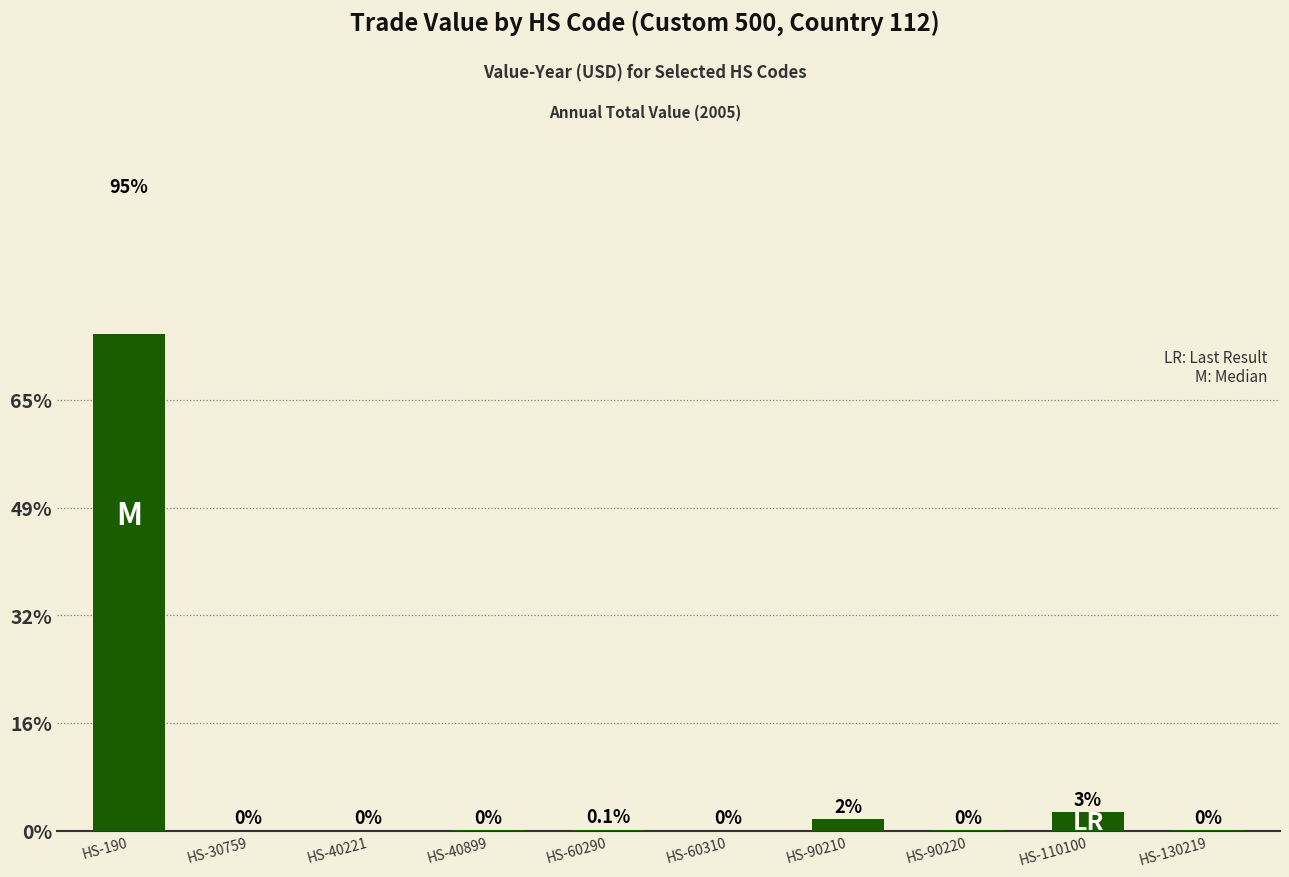

Are the bars horizontal?

No